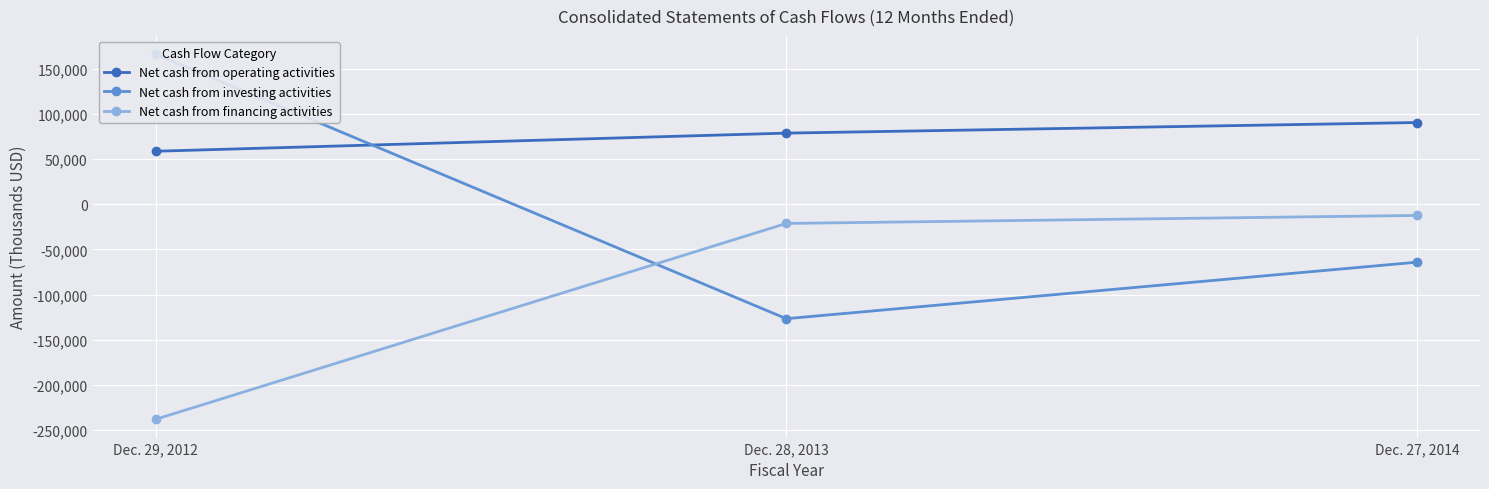

Which series has the widest spread of values?

Net cash from investing activities